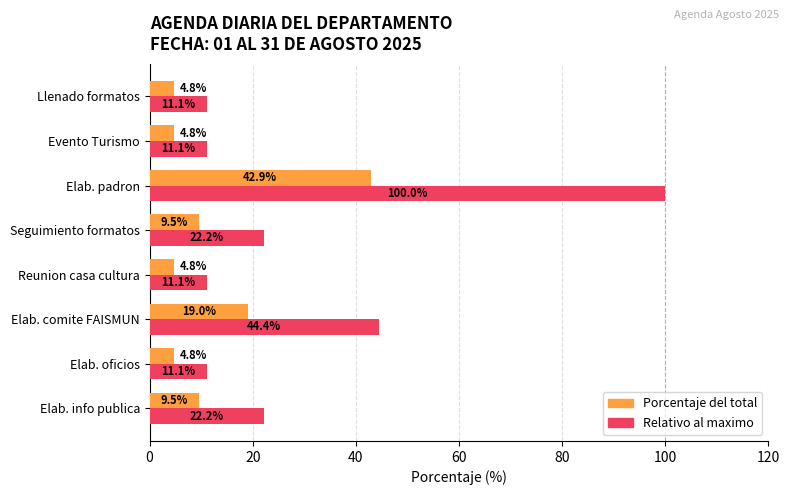

What are all the series names shown in the legend?

Porcentaje del total, Relativo al maximo